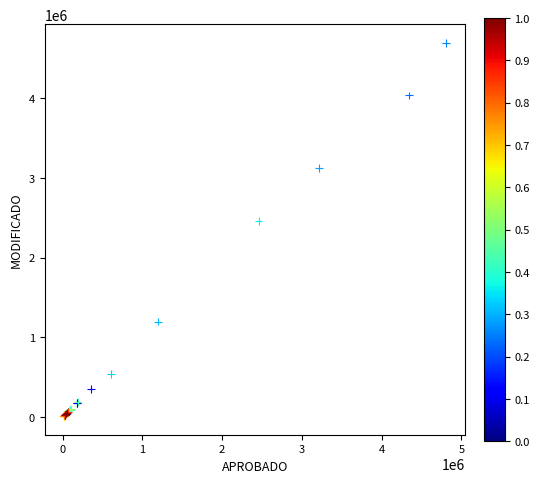

What Y value in the scatter plot is closest to 2351266?

2456700.0